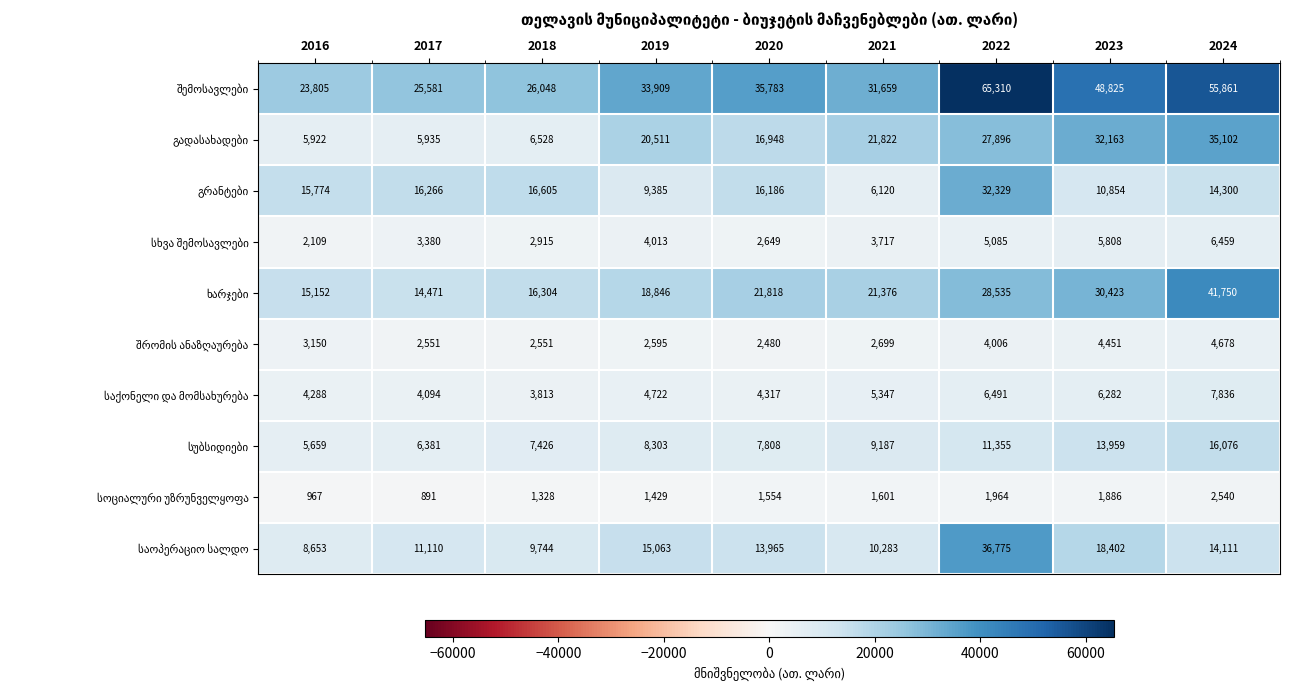

Count the number of categories in the chart.

9